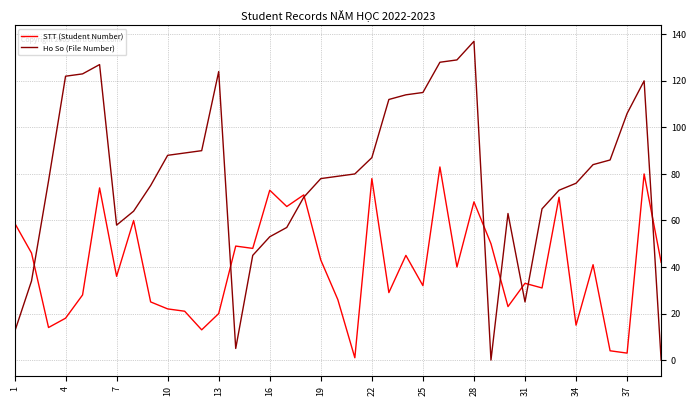

Rank the series by their average value, from highest to lowest.

Ho So (File Number), STT (Student Number)